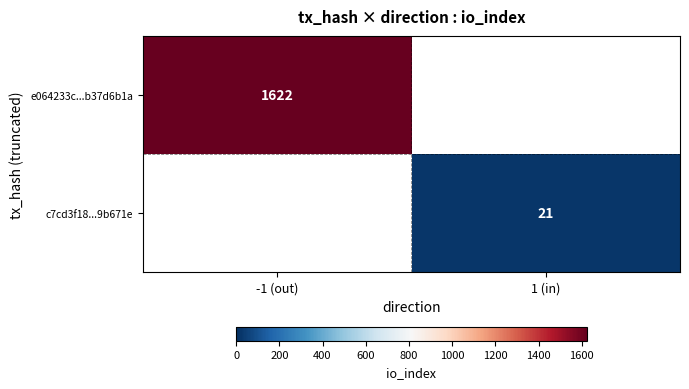

The value of c7cd3f18...9b671e at 1 (in) is 36. True or false?

False